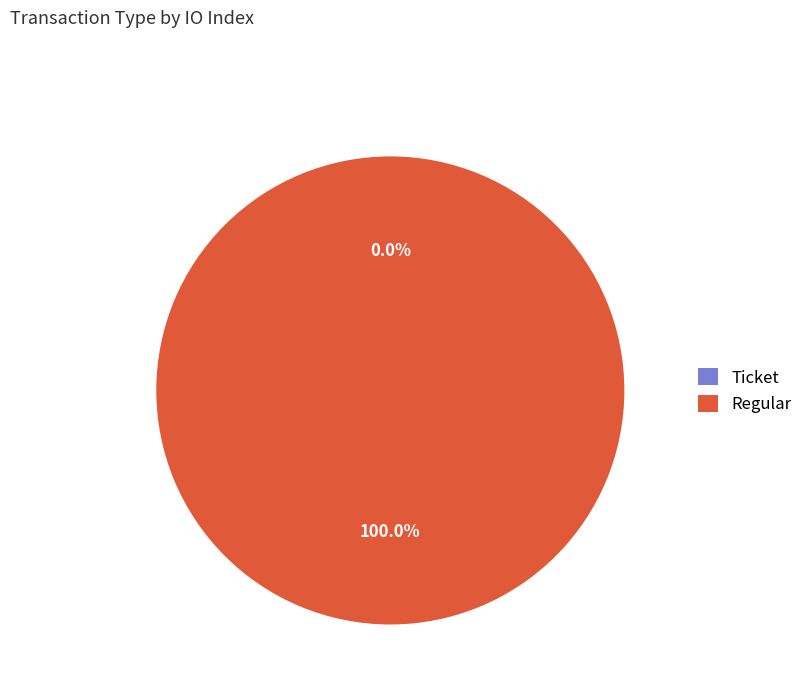

Is it true that Regular is 99% of the pie?

False